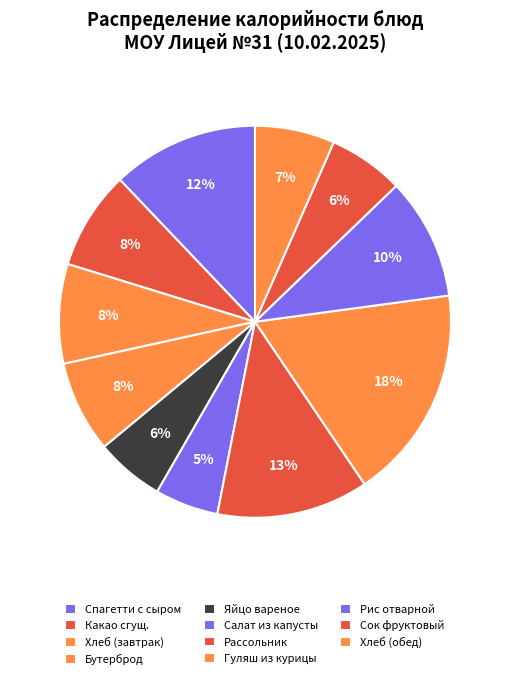

What percentage is NOT represented by Рис отварной?

90.0%